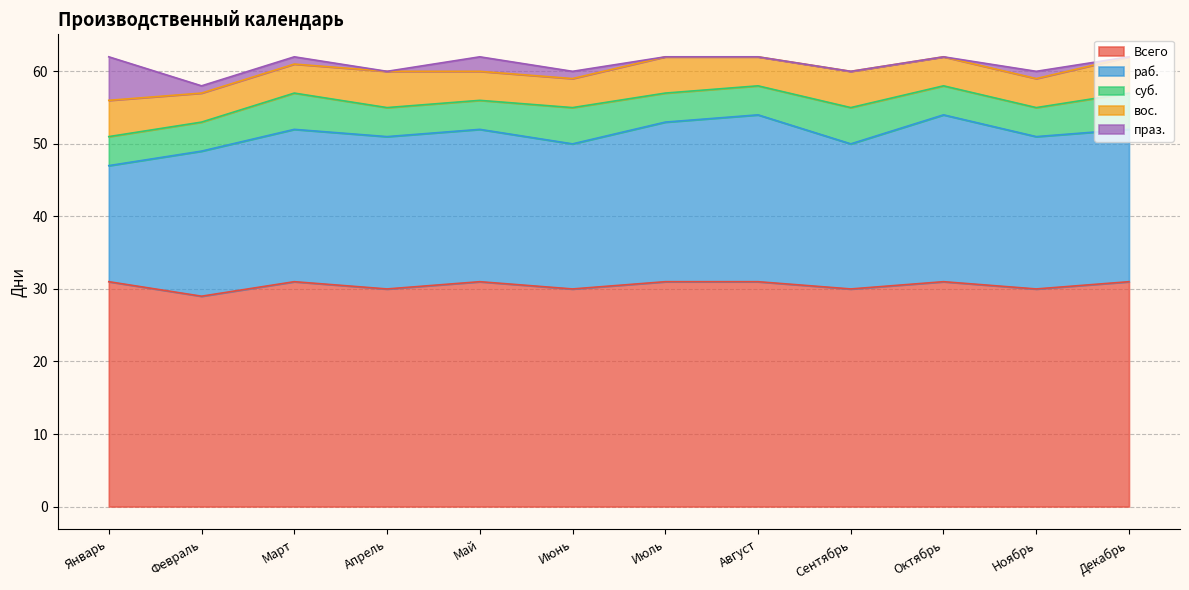

Between Сентябрь and Апрель, which is larger?

Сентябрь